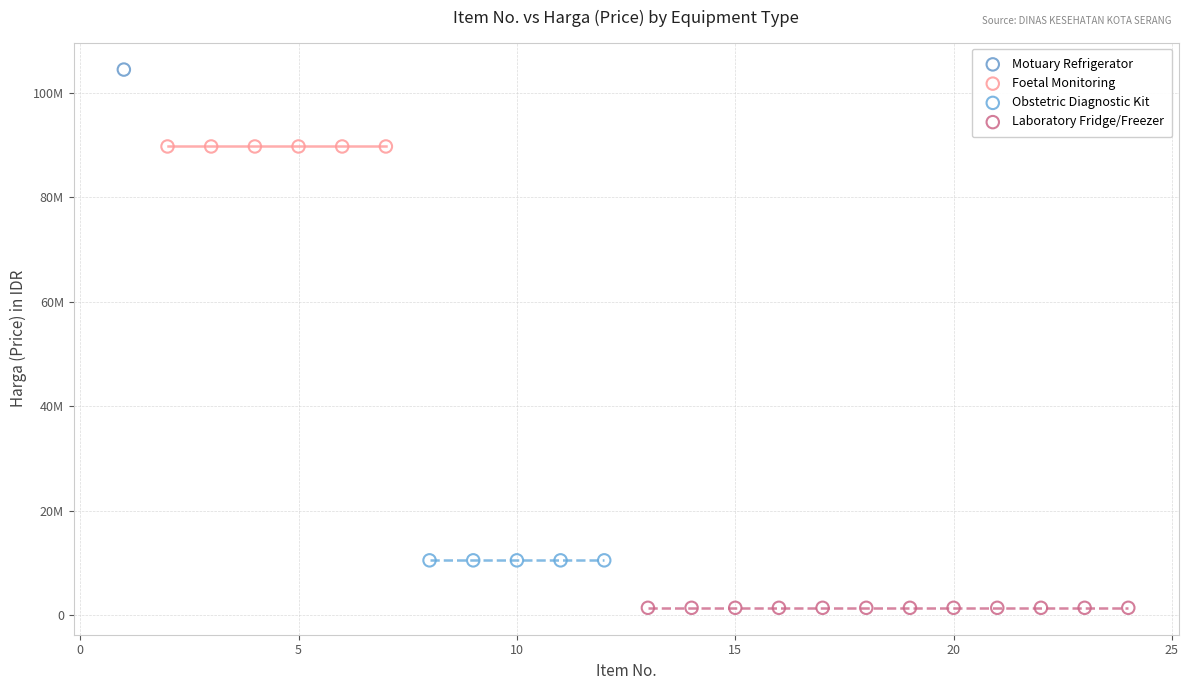

What are all the series names shown in the legend?

Motuary Refrigerator, Foetal Monitoring, Obstetric Diagnostic Kit, Laboratory Fridge/Freezer